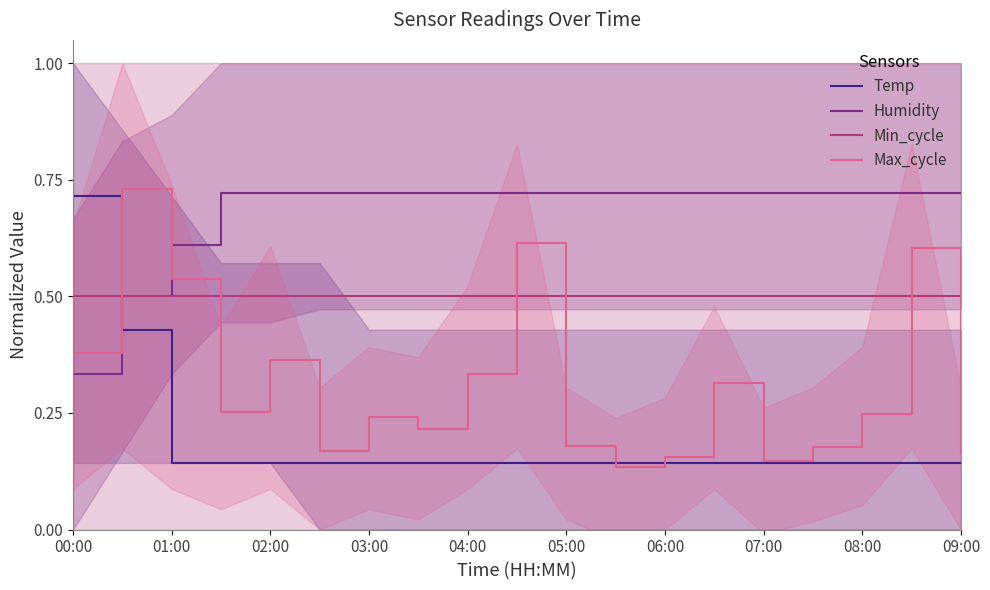

The value of Max_cycle at 11 is 0.1. True or false?

False